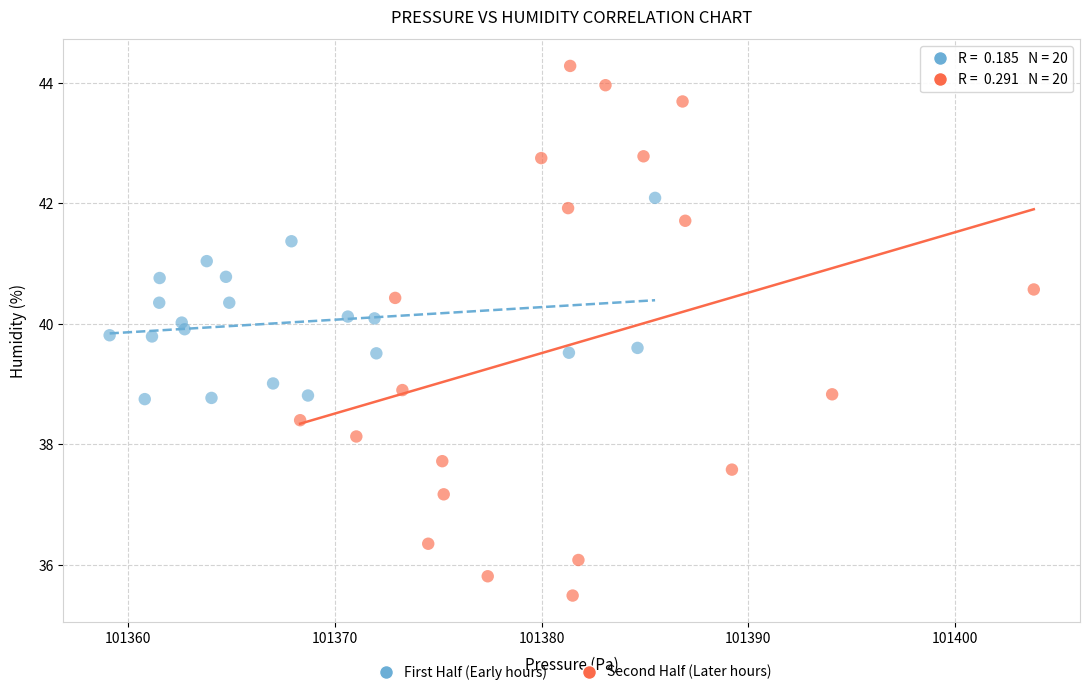

Which series has the widest spread of Y values?

Second Half (Later hours)